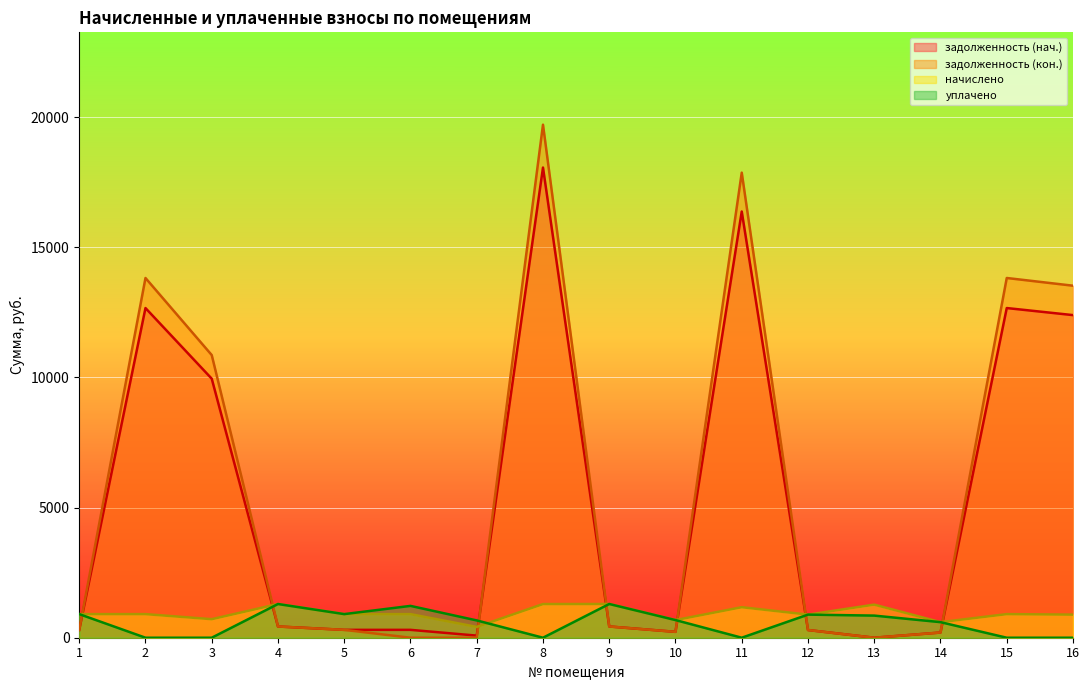

What value does the задолженность (кон.) series have at 15?

13822.6